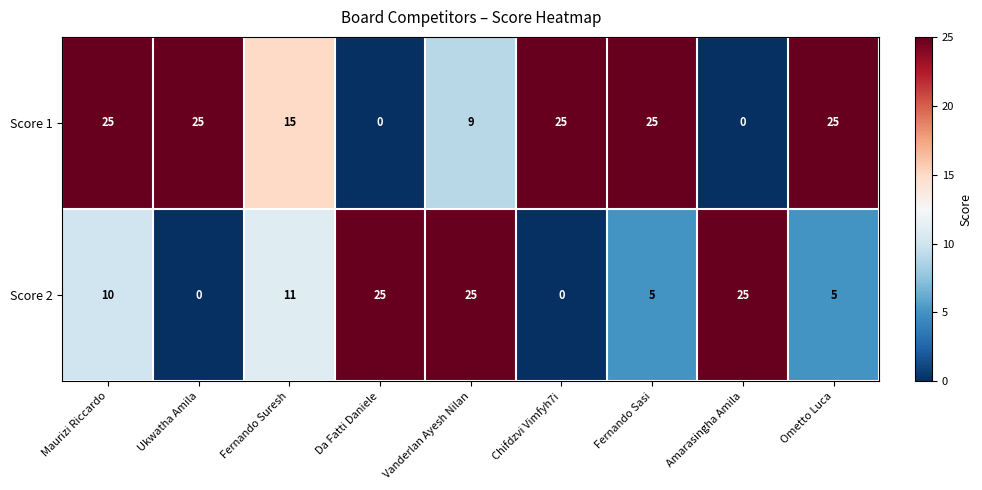

Read the Score 2 value at Vanderlan Ayesh Nilan.

25